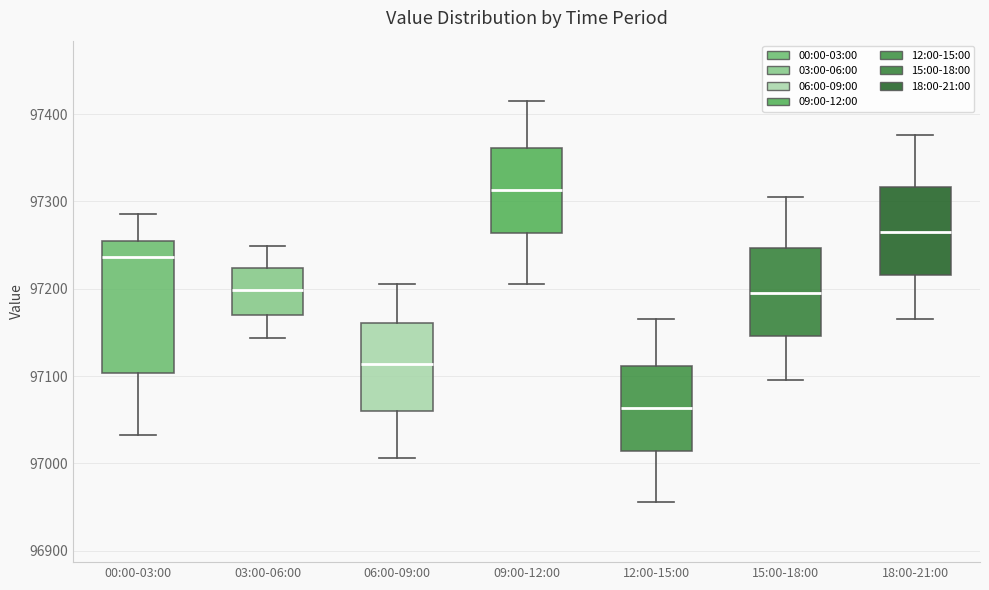

Comparing the boxes themselves (not the whiskers), which one is the tallest?

00:00-03:00